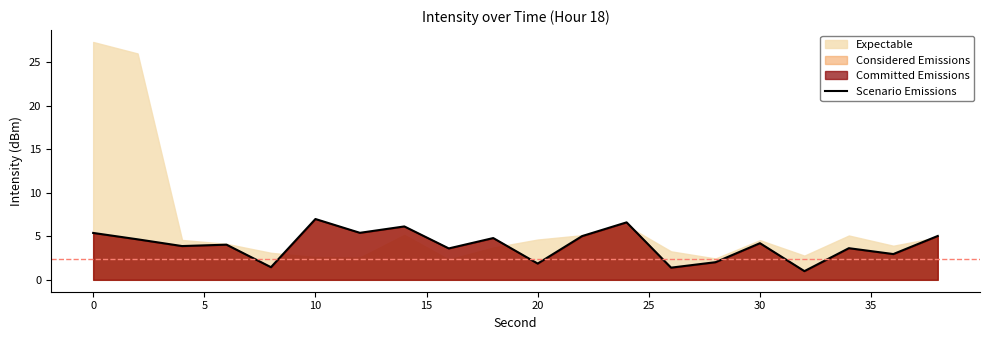

What is the minimum value for Scenario Emissions?

1.0